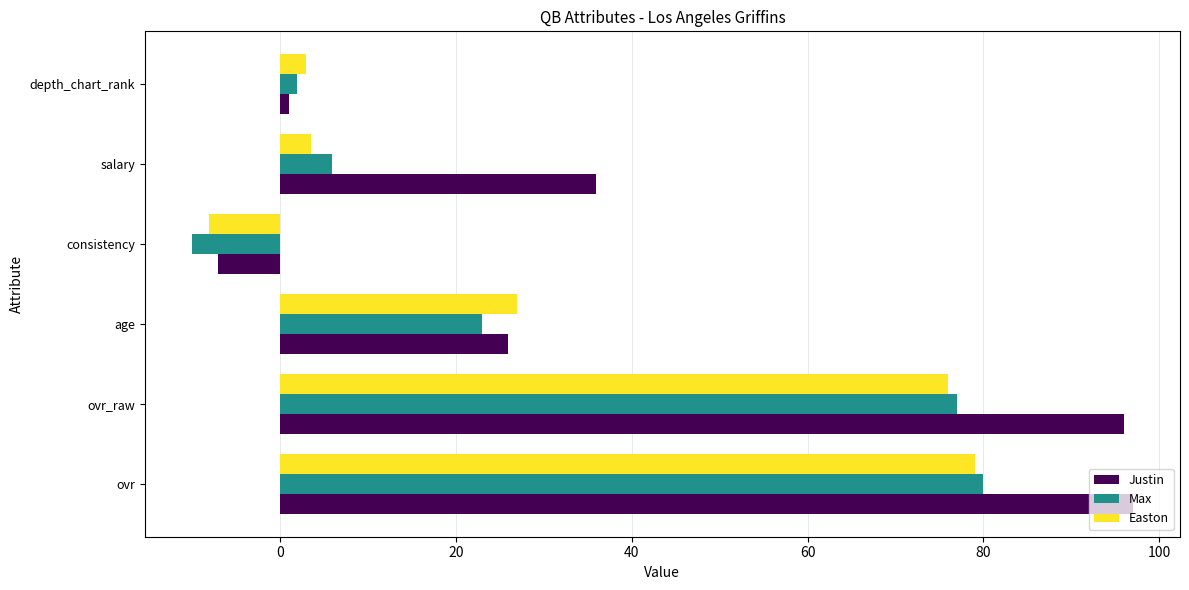

Which category has the lowest value in the Easton series?

consistency